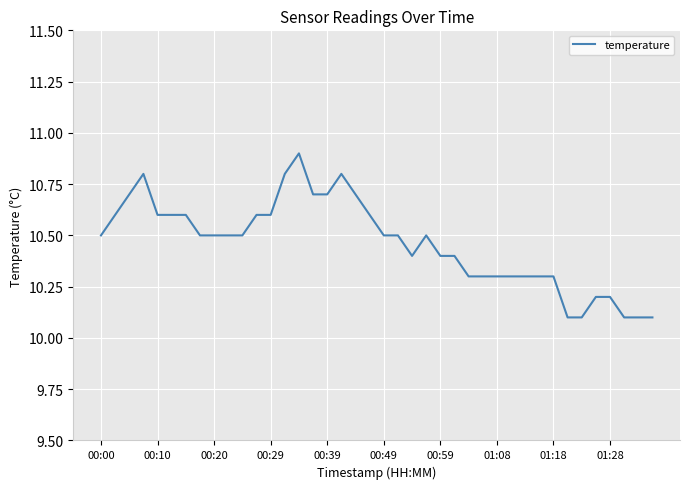

What is the maximum value shown in the chart?

10.9